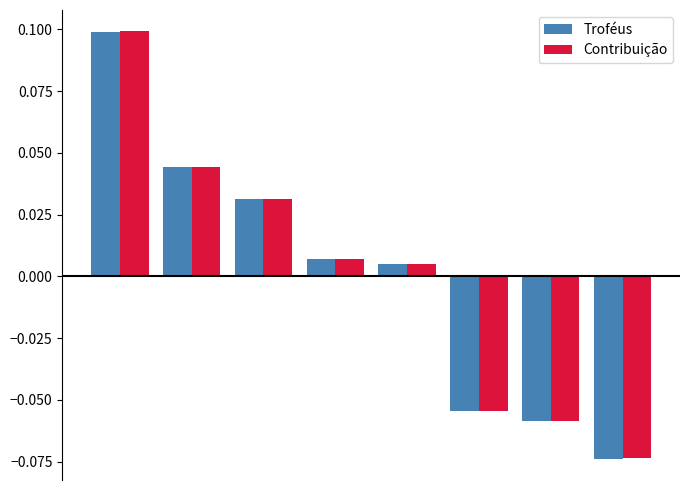

What are all the series names shown in the legend?

Troféus, Contribuição